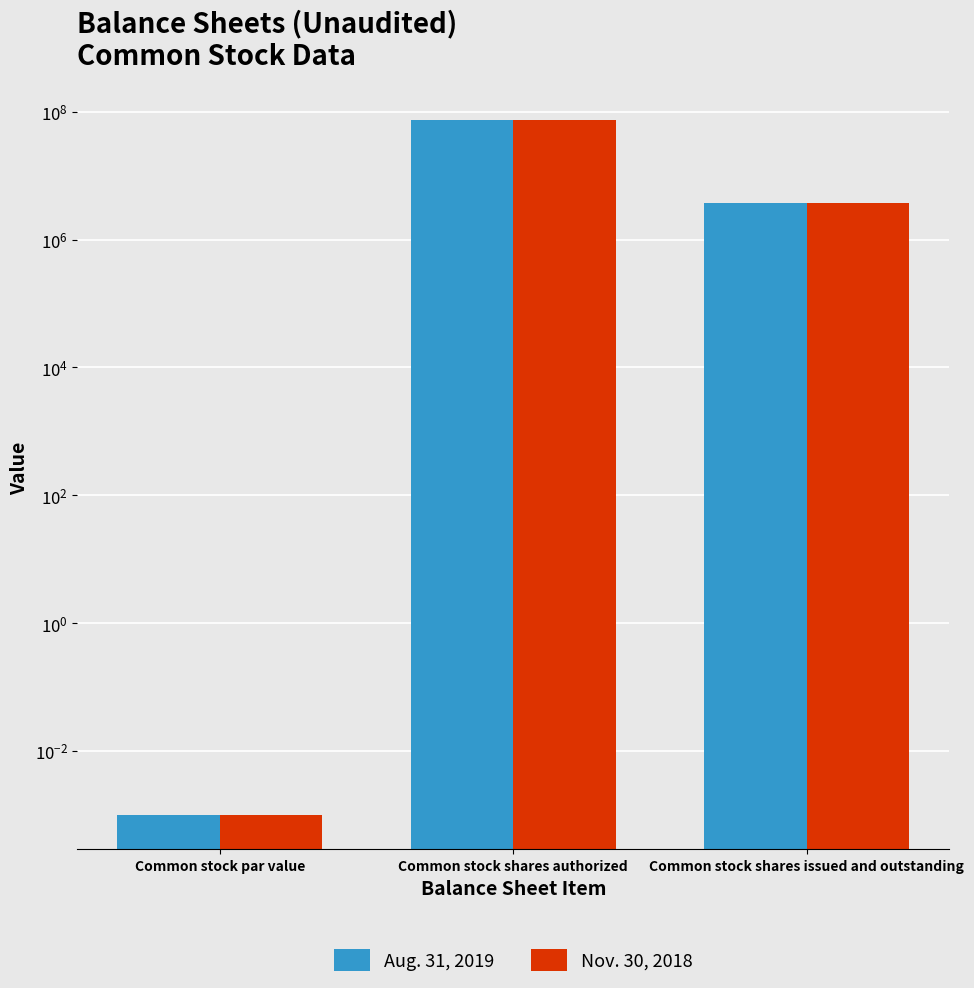

The Nov. 30, 2018 series shows 132590930.1 at Common stock shares authorized. True or false?

False